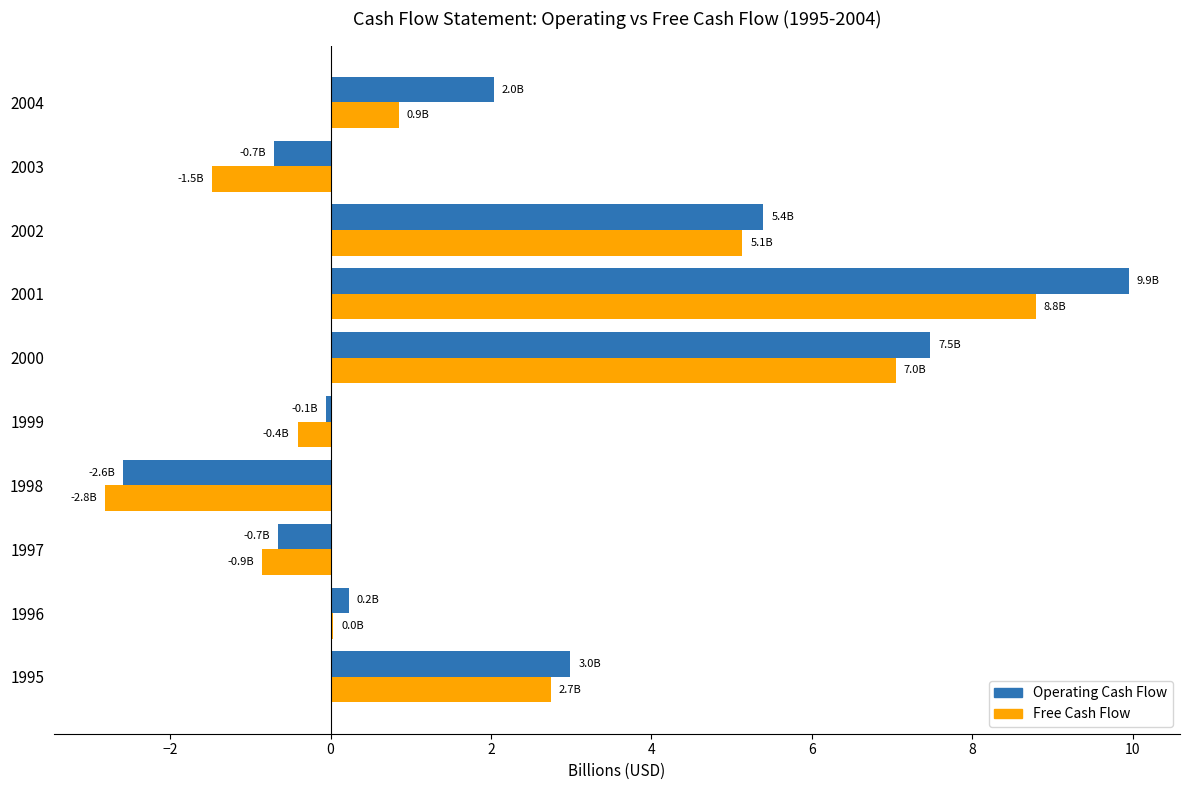

At which category is the sum across all series the highest?

2001